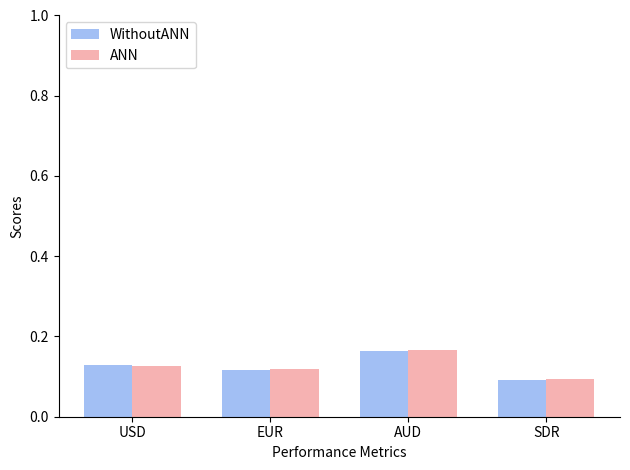

Count the number of categories in the chart.

4